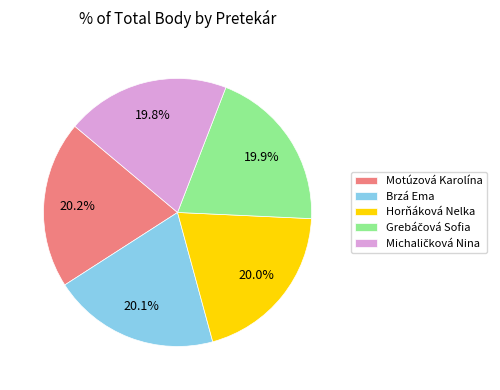

Combined, what portion of the pie is Motúzová Karolína and Brzá Ema?

40.3%